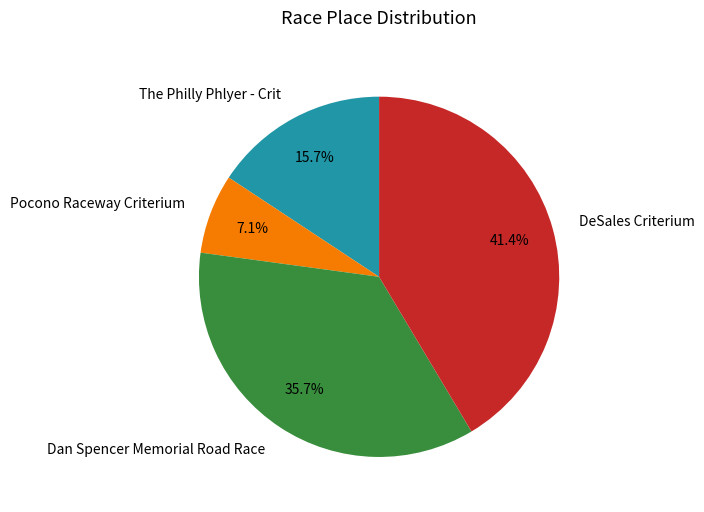

Which category has the smallest portion of the pie?

Pocono Raceway Criterium